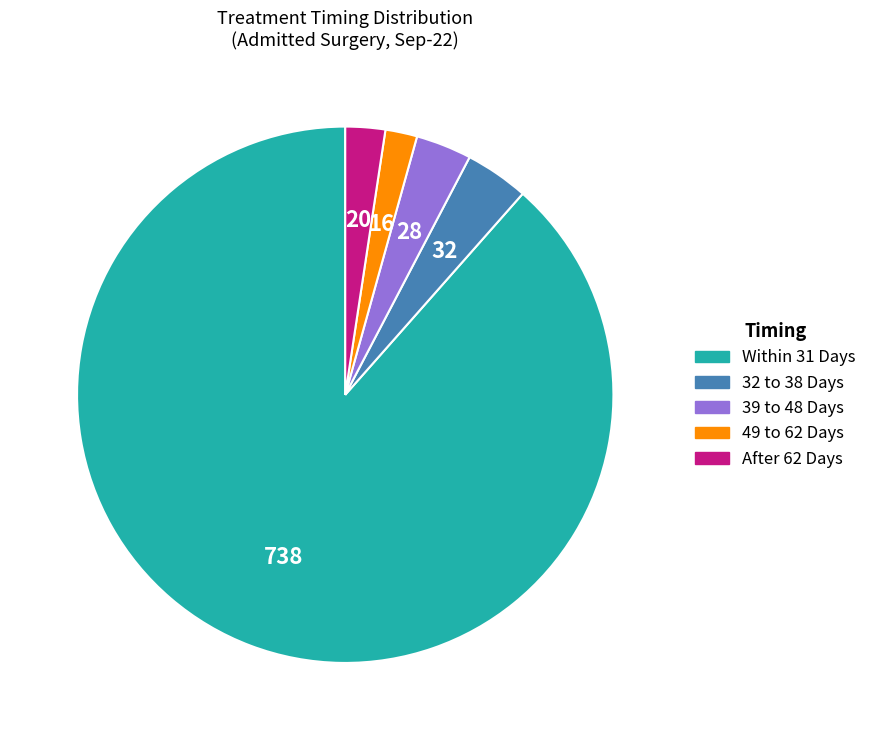

Is there any slice that represents more than half of the pie?

Yes